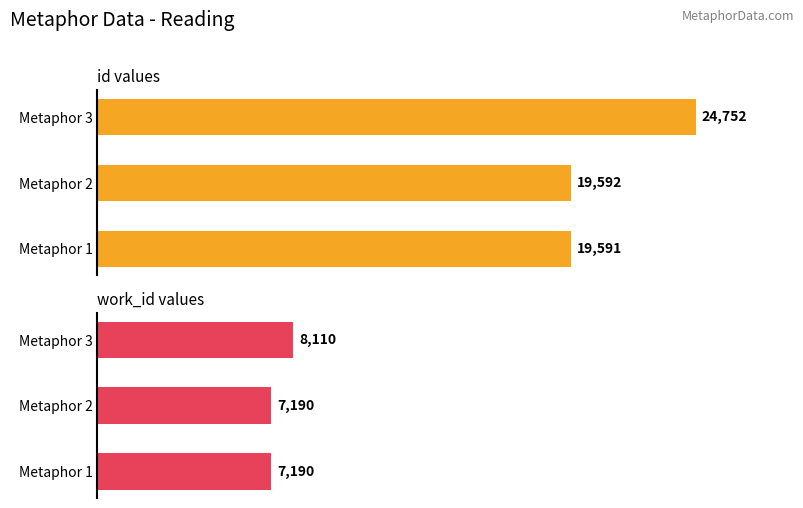

What is the minimum value for work_id?

7190